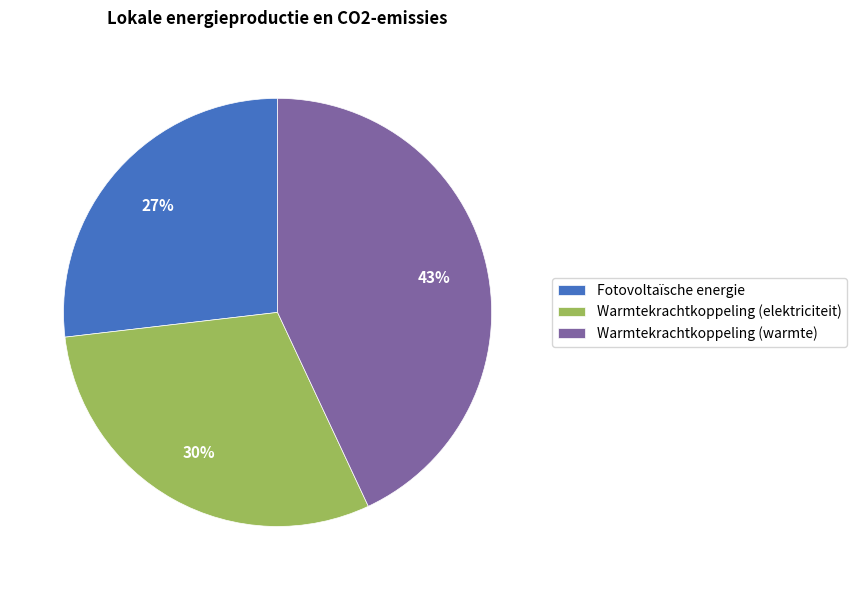

What percentage is the Warmtekrachtkoppeling (warmte) slice, to the nearest percent?

43%